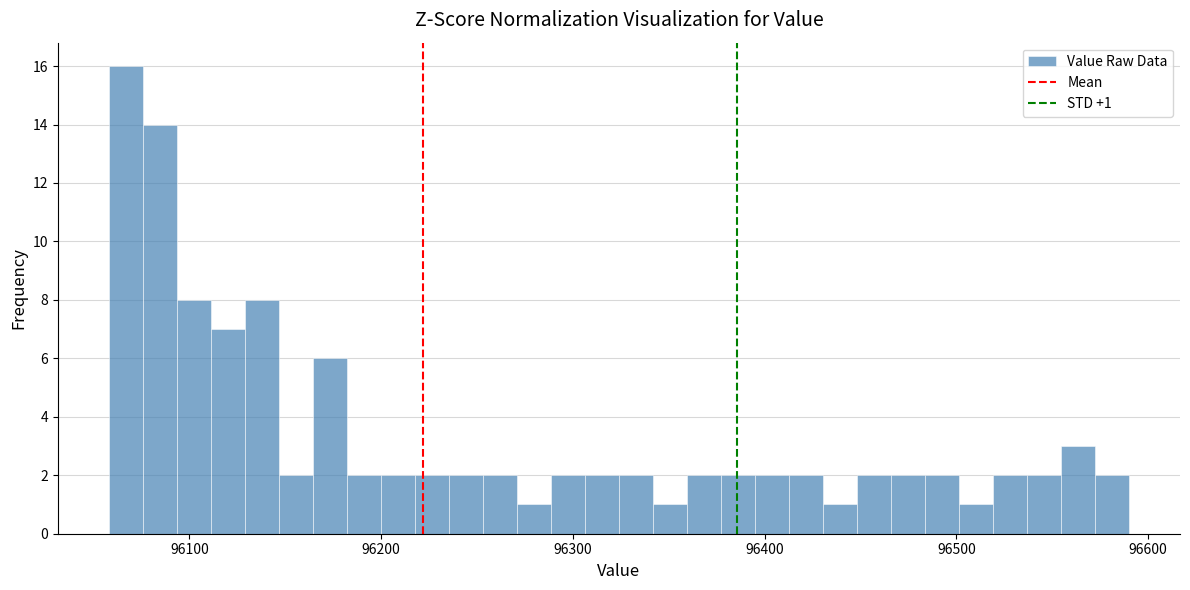

Around what value on the x-axis is the tallest bar? Give the approximate position of its centre, as read against the axis.

96070